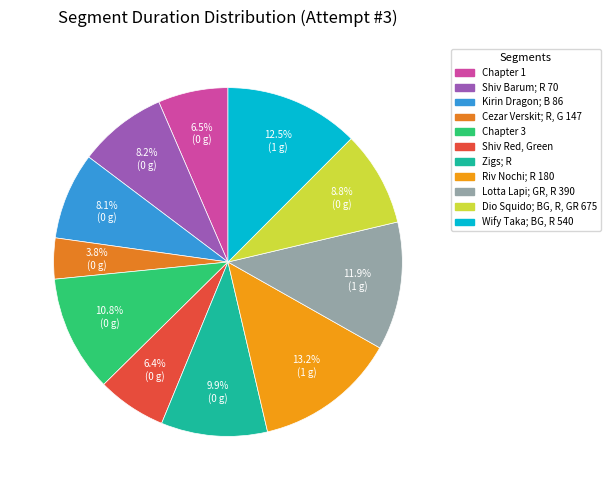

The Chapter 3 slice represents 5% of the pie. True or false?

False